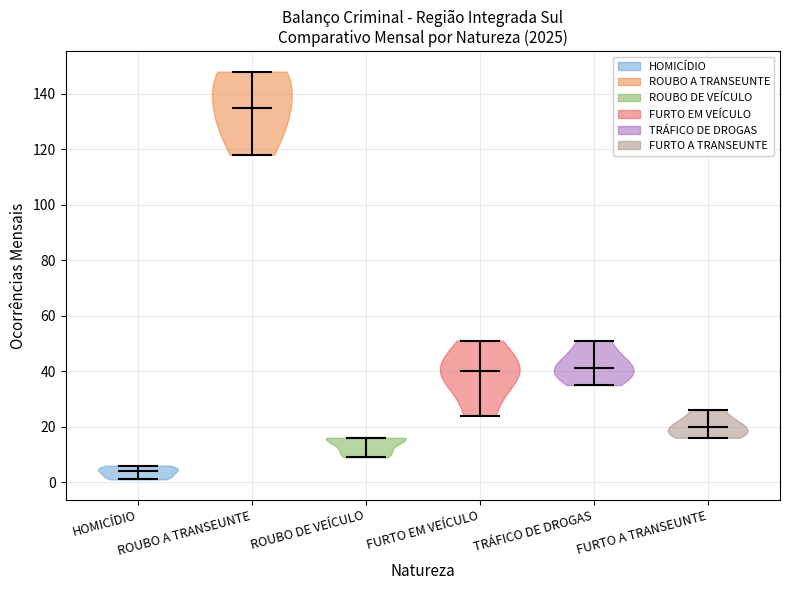

Reading left to right, read every violin against the y-axis: where its median line is, and the lowest and highest points it reaches. The values are not printed on the chart, so give them approximately, as read against the axis.

HOMICÍDIO: median line 4, lowest point 2, highest point 6
ROUBO A TRANSEUNTE: median line 136, lowest point 118, highest point 148
ROUBO DE VEÍCULO: median line 16, lowest point 10, highest point 16
FURTO EM VEÍCULO: median line 40, lowest point 24, highest point 52
TRÁFICO DE DROGAS: median line 42, lowest point 36, highest point 52
FURTO A TRANSEUNTE: median line 20, lowest point 16, highest point 26